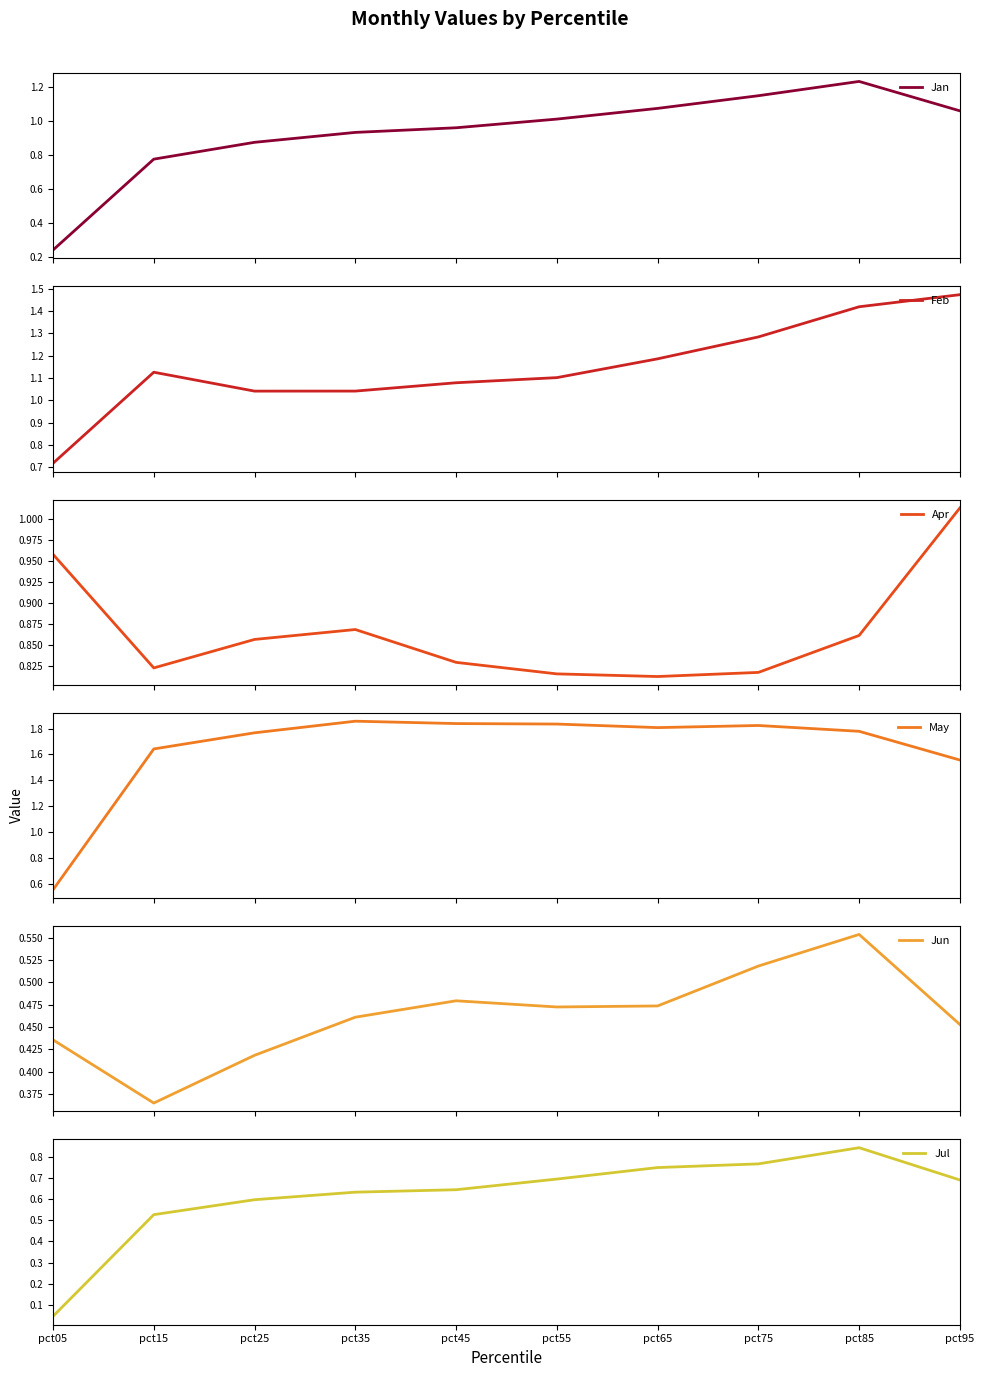

Does the chart display data point markers on the line(s)?

No